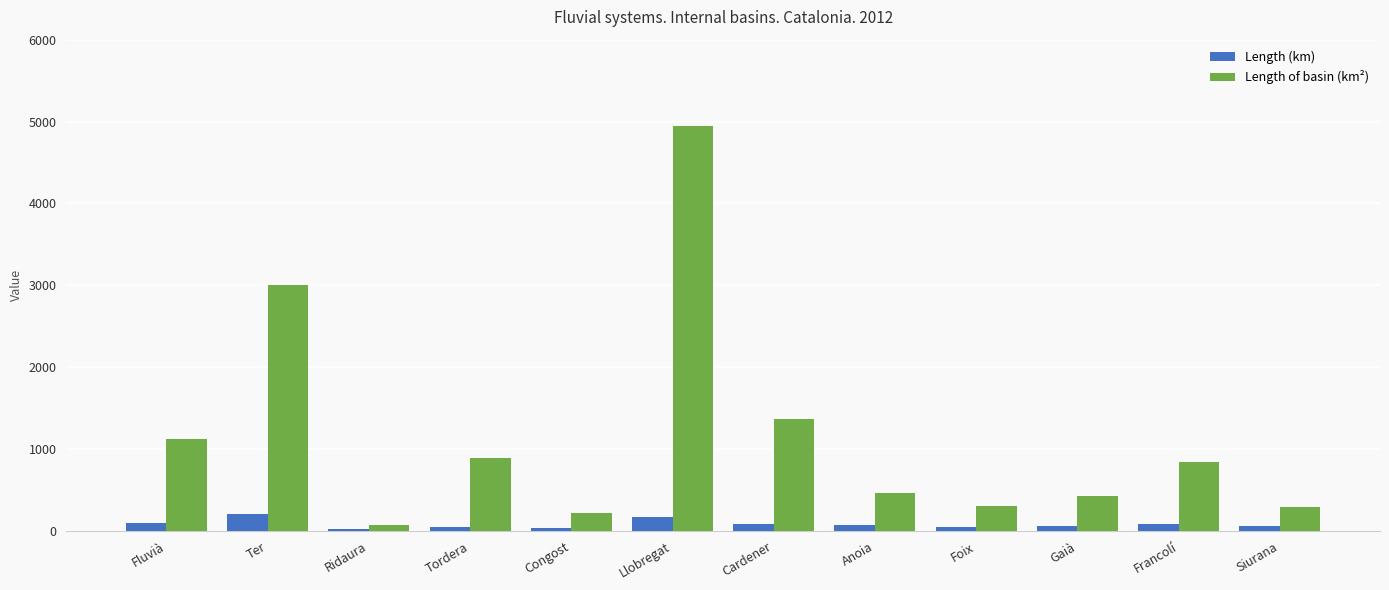

At which label is Length of basin (km²) closest to 2509?

Ter